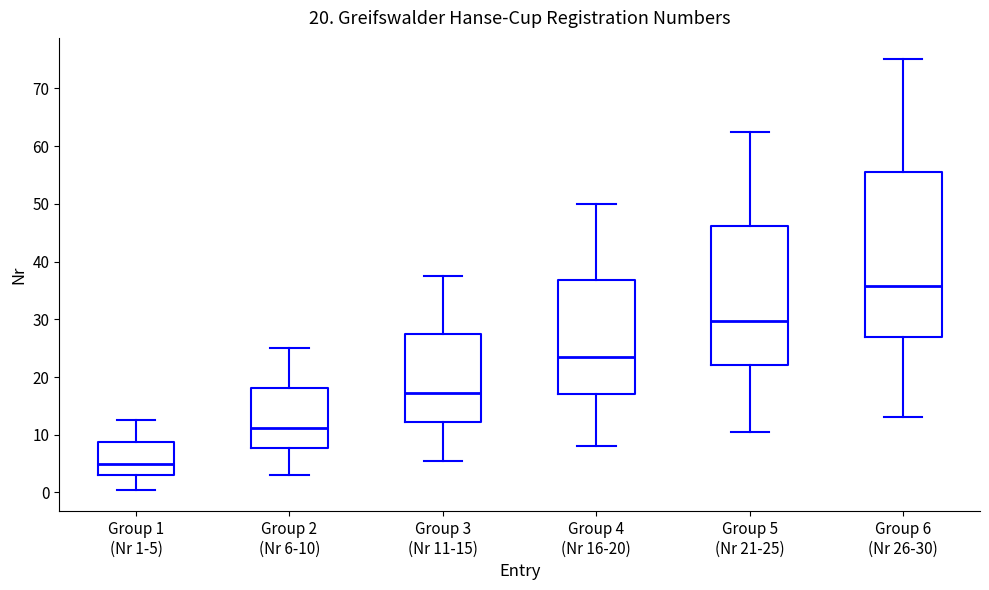

Which box's median line is the lowest?

Group 1 (Nr 1-5)